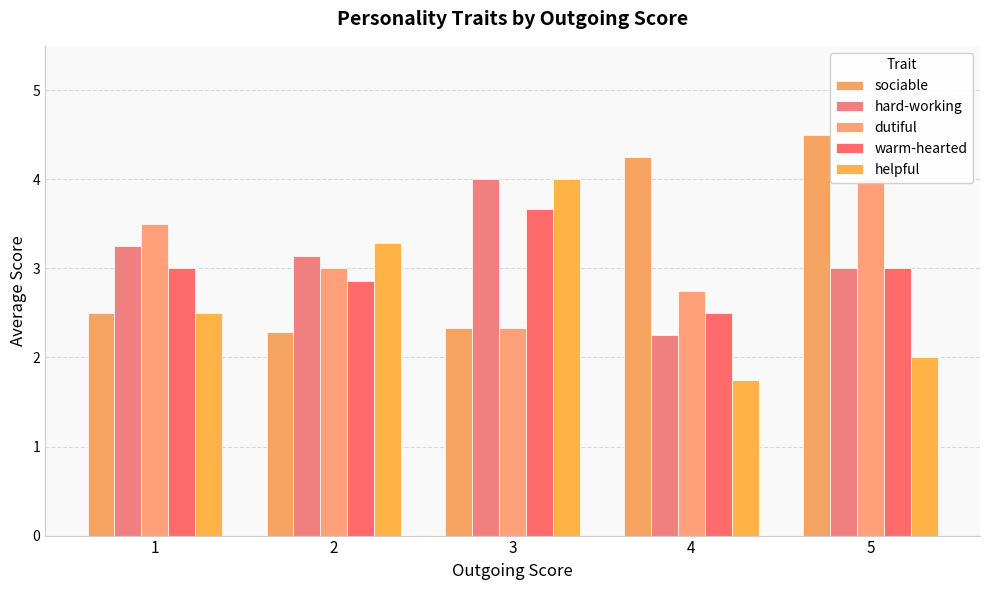

What is the total value across all series at 5?

16.5